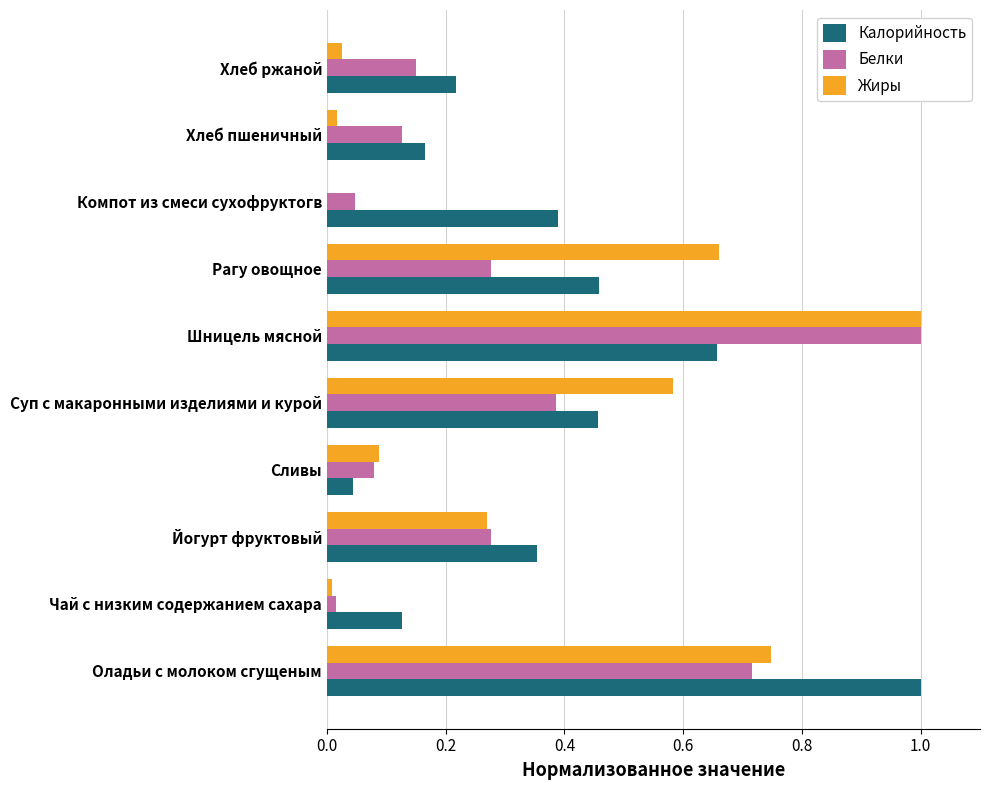

How many data points in Жиры are above 0?

9